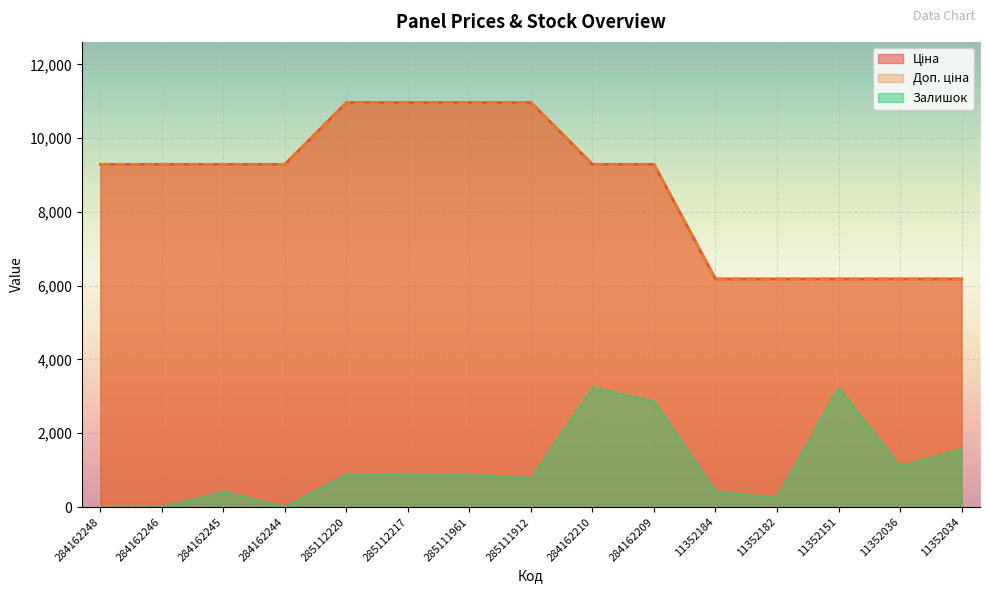

Where does the Залишок series first go above 887?

285112220